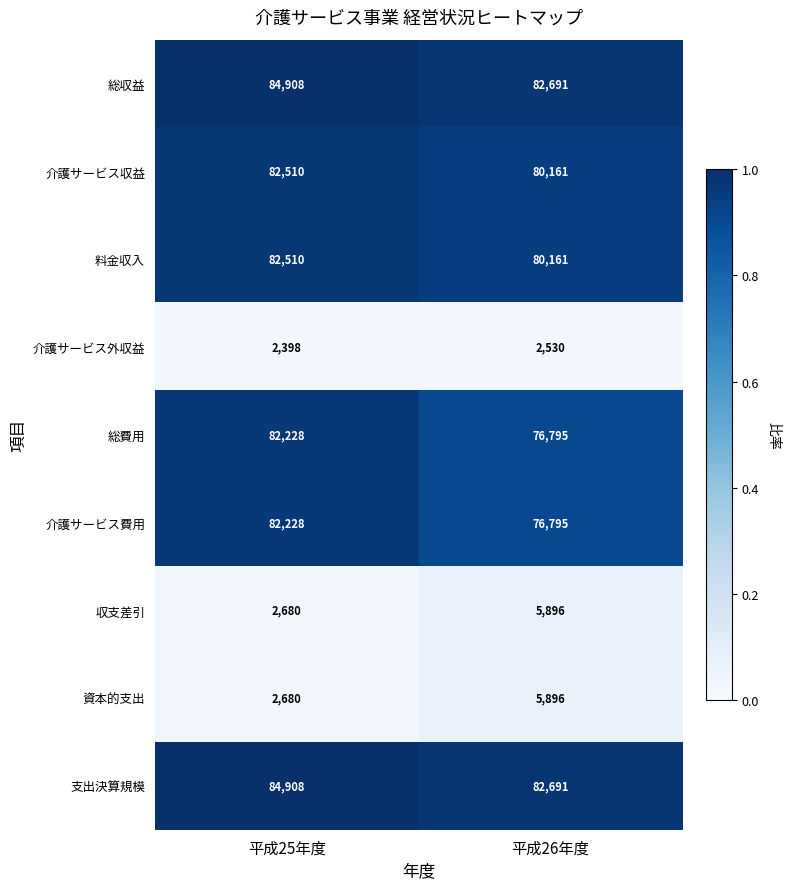

Reading left to right, list all the values displayed in this chart.

総収益: 平成25年度=84908	平成26年度=82691
介護サービス収益: 平成25年度=82510	平成26年度=80161
料金収入: 平成25年度=82510	平成26年度=80161
介護サービス外収益: 平成25年度=2398	平成26年度=2530
総費用: 平成25年度=82228	平成26年度=76795
介護サービス費用: 平成25年度=82228	平成26年度=76795
収支差引: 平成25年度=2680	平成26年度=5896
資本的支出: 平成25年度=2680	平成26年度=5896
支出決算規模: 平成25年度=84908	平成26年度=82691